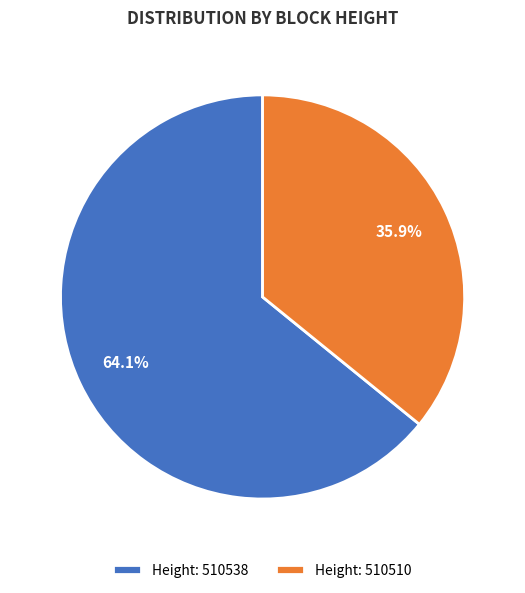

Is there any slice that represents more than half of the pie?

Yes